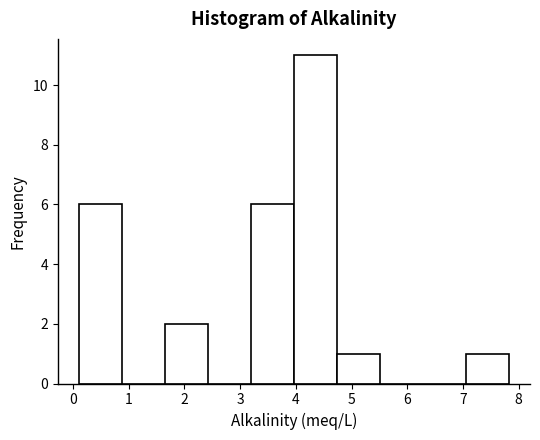

What is the height of the bar covering 4.7 to 5.5 on the x-axis? Neither the bar edges nor the heights are printed on the chart, so give them approximately, as read against the axes.

1